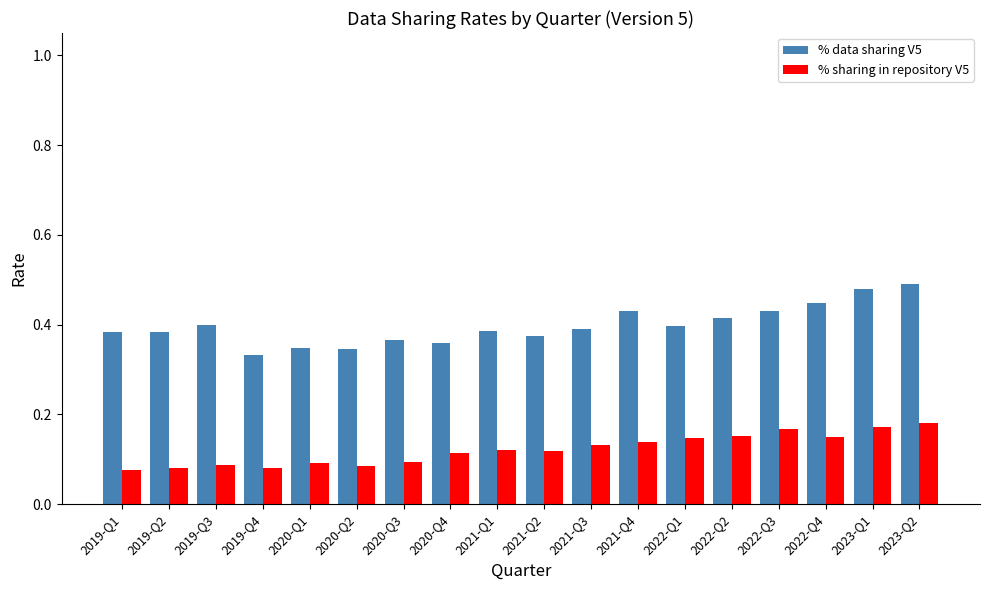

Which series has the largest range (max minus min)?

% data sharing V5